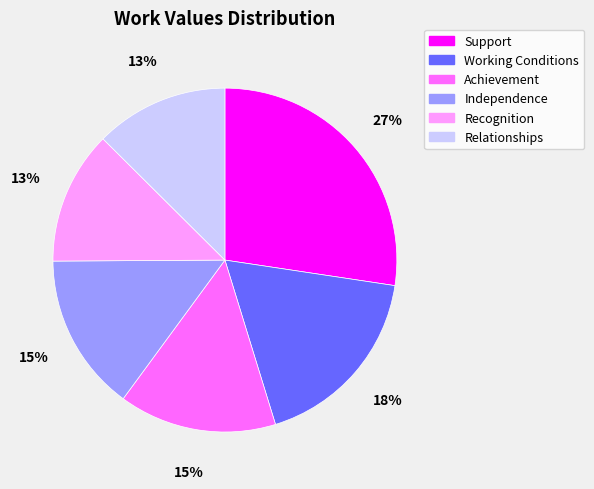

To the nearest percent, what percentage of the pie is Working Conditions?

18%